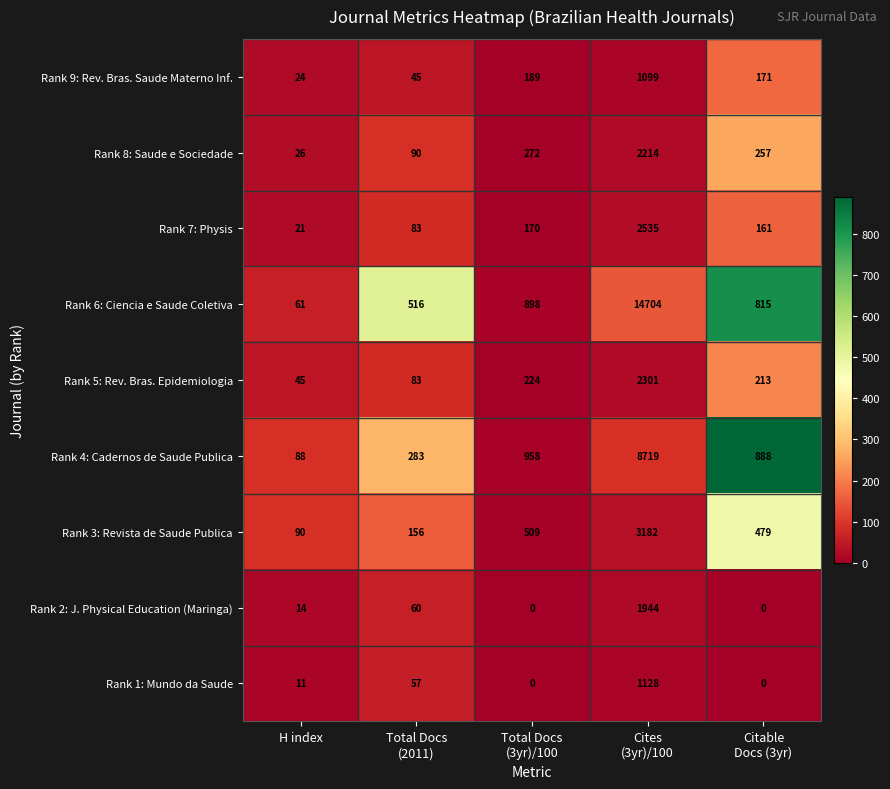

How many data points does each series have?

5